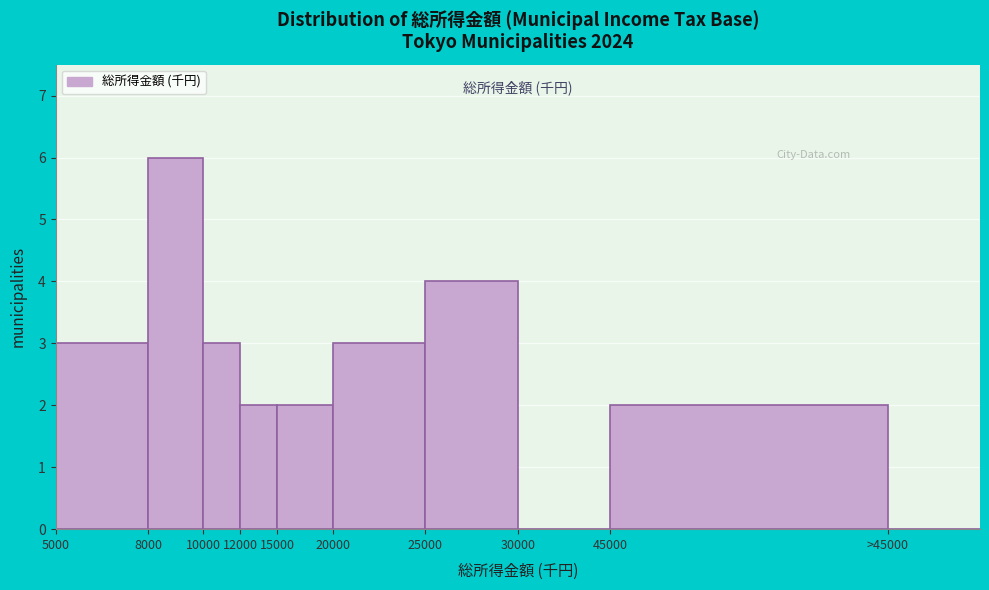

Reading left to right, extract all data points from this chart.

5000=3	8000=6	10000=3	12000=2	15000=2	20000=3	25000=4	30000=0	45000=2